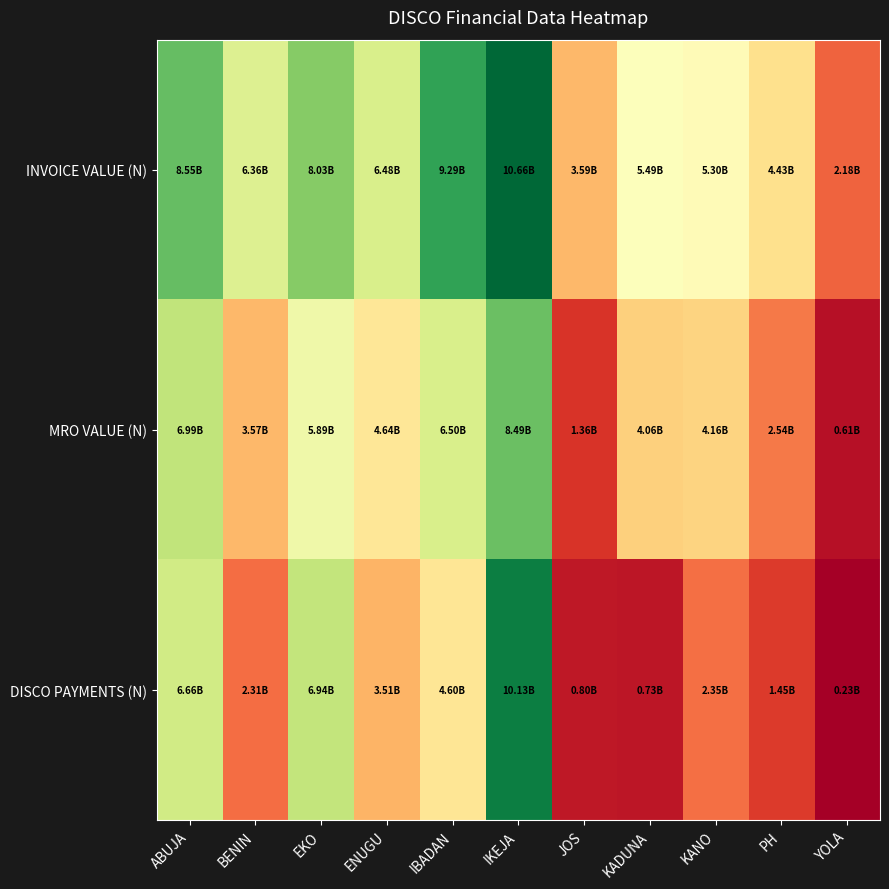

What is the total value across all series at KADUNA?

10274551893.5